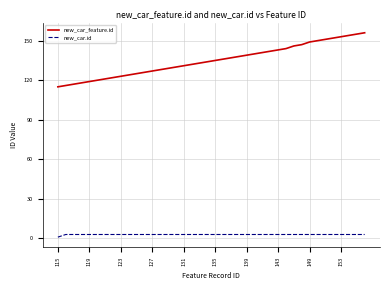

Which series has the largest total across all categories?

new_car_feature.id